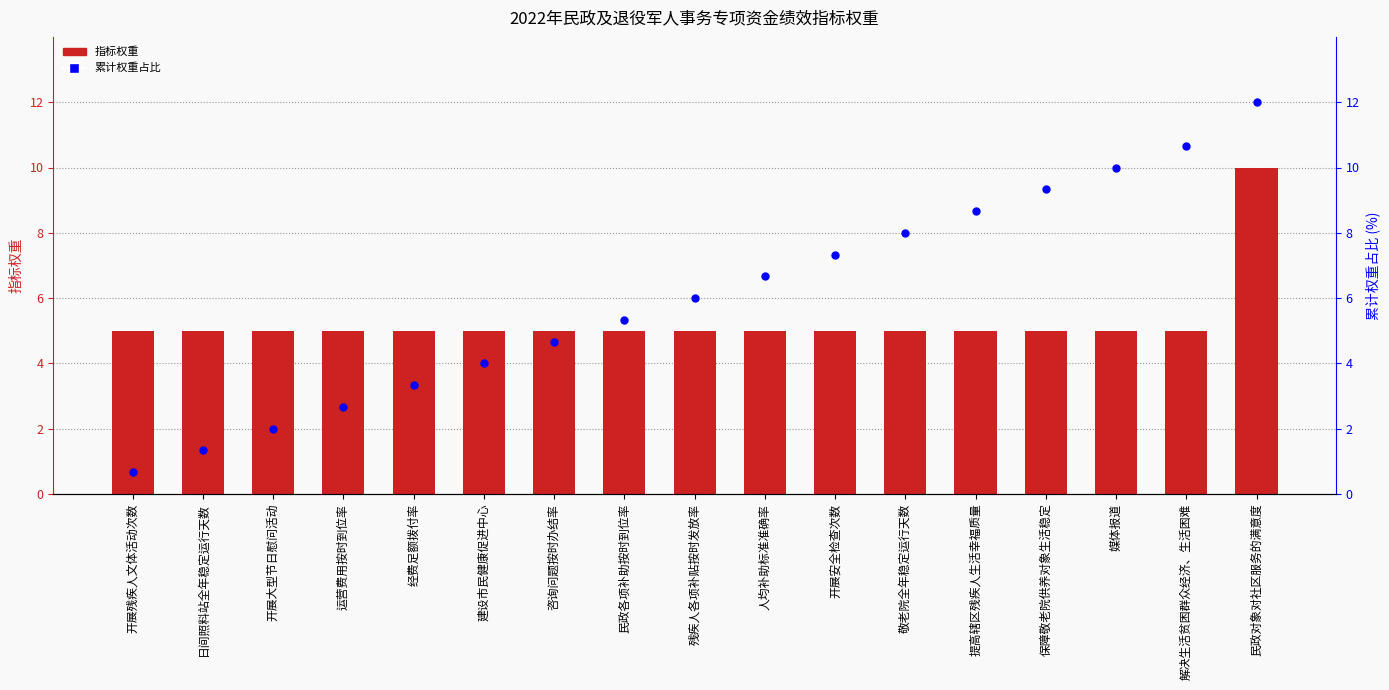

Which series contains the lowest Y value?

累计权重占比